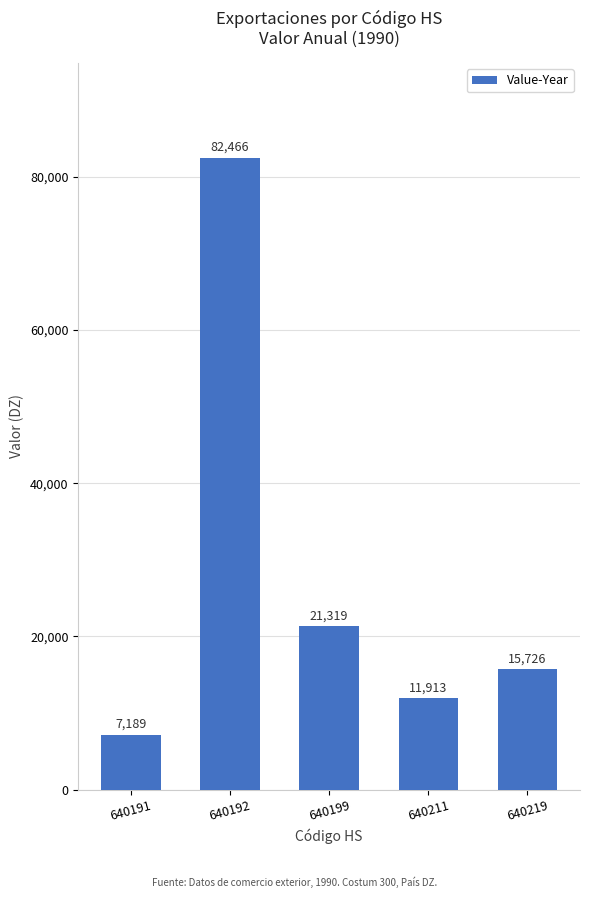

What is the sum of the values at 640192 and 640191?

89655